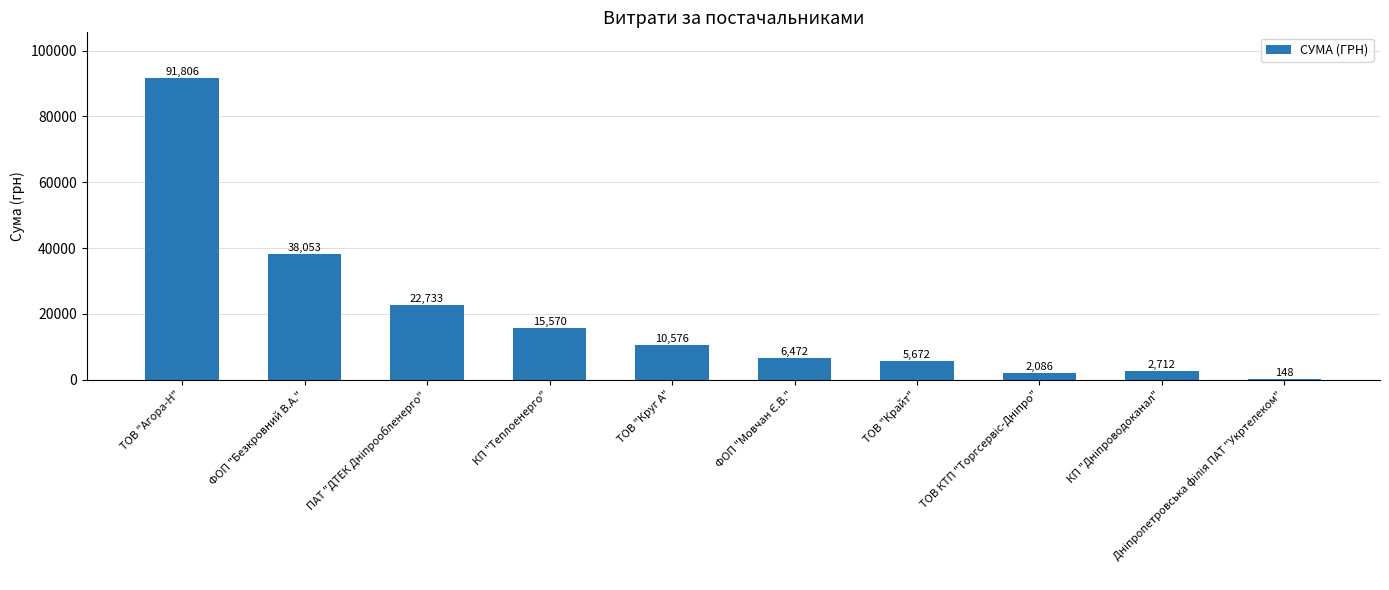

What is the average value?

19582.8